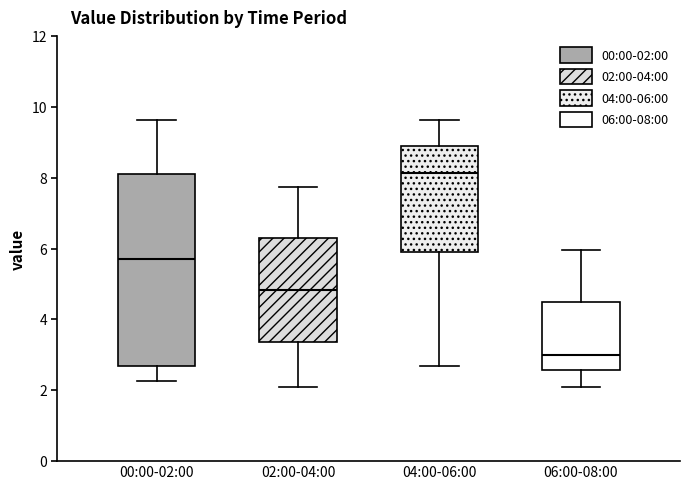

Which box is the tallest, from its lower edge to its upper edge?

00:00-02:00